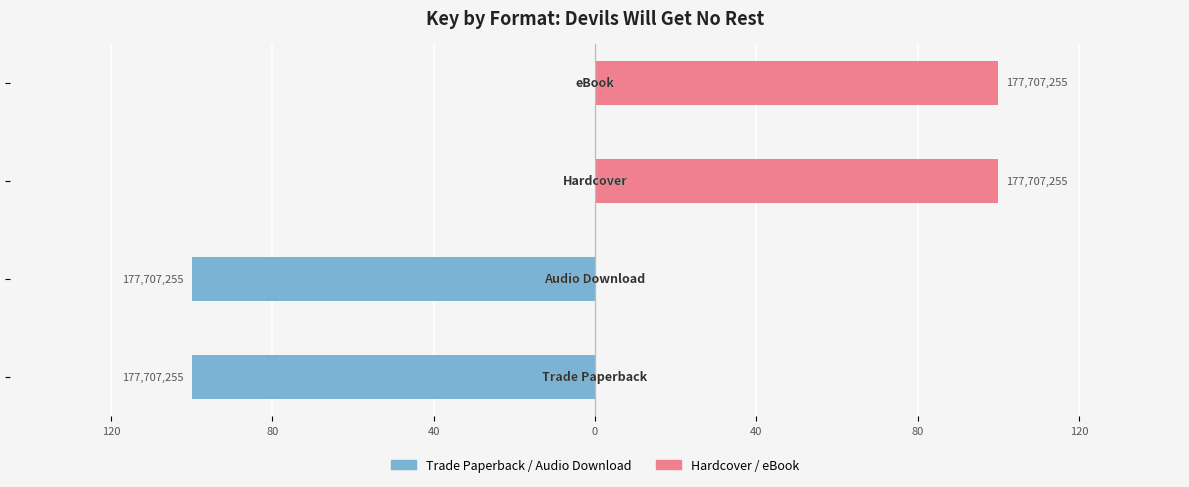

Reading left to right, extract all data points from this chart.

Trade Paperback / Audio Download: 120=-100	80=-100	40=0	0=0
Hardcover / eBook: 120=0	80=0	40=100	0=100